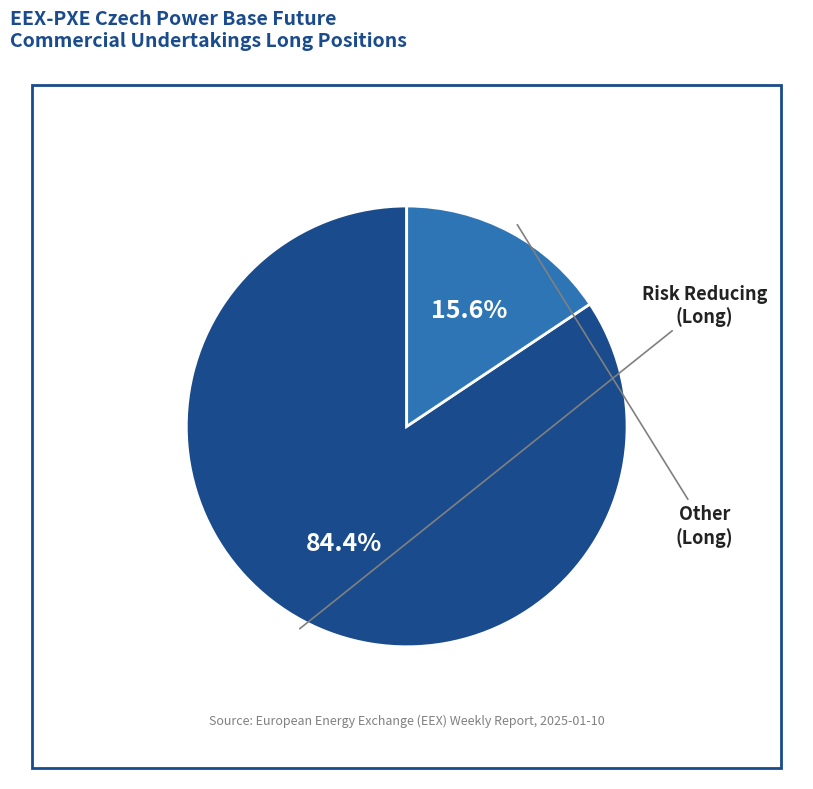

Is there any slice that represents more than half of the pie?

Yes